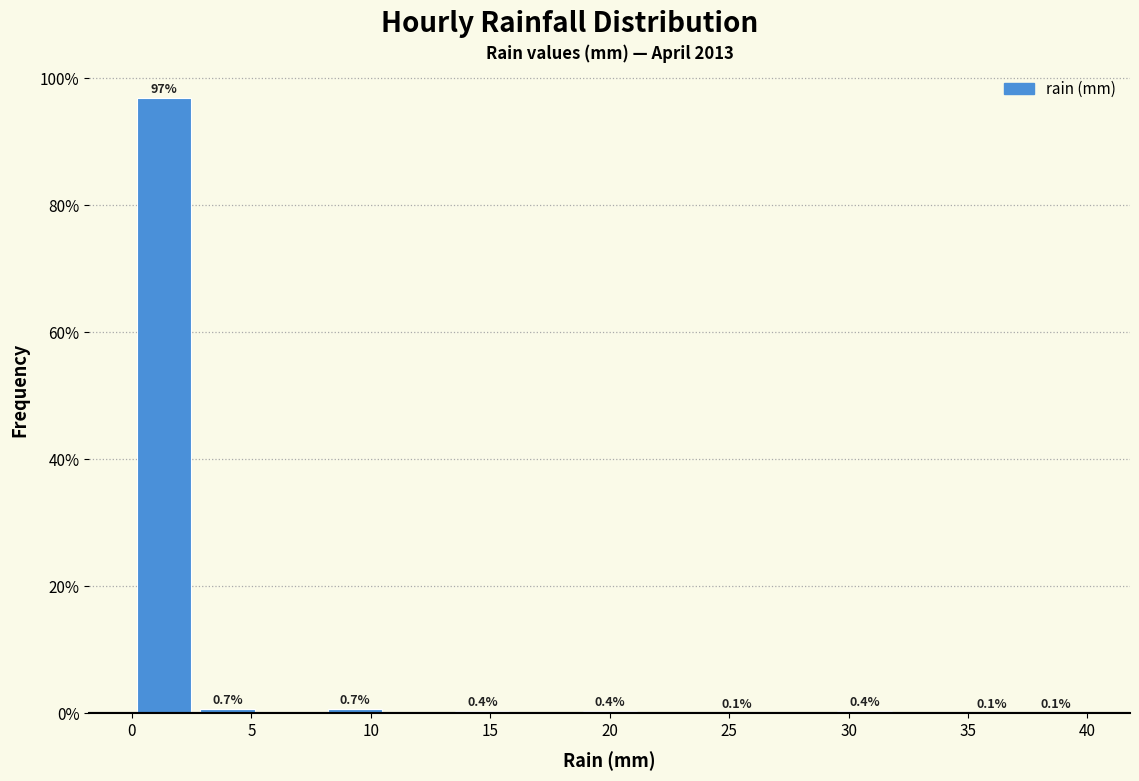

Over which range of the x-axis is the bar tallest?

0.0 to 2.5